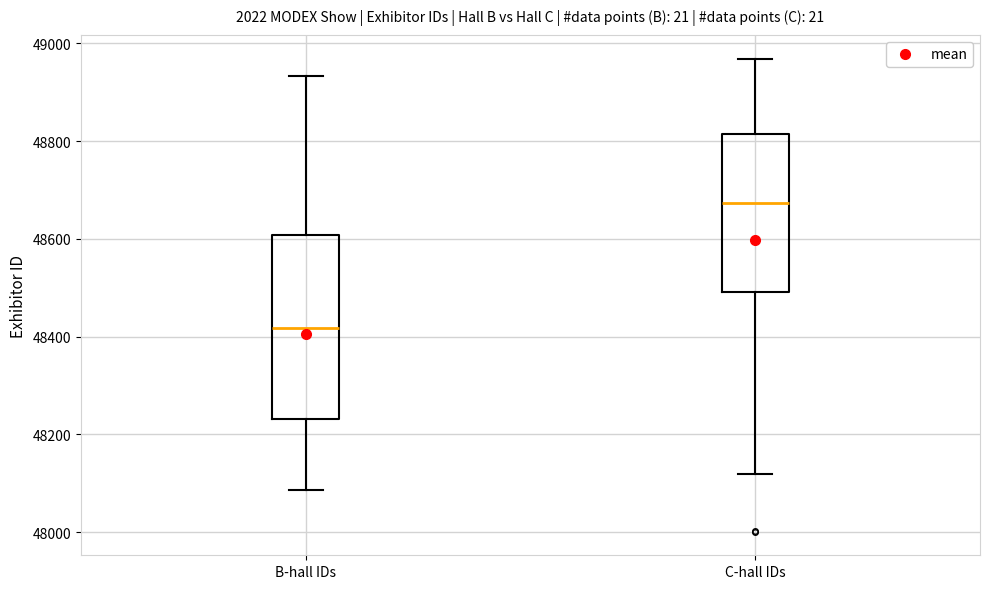

Reading left to right, read every box against the y-axis: the position of its median line, the range the box covers, and the ends of its whiskers. The values are not printed on the chart, so give them approximately, as read against the axis.

B-hall IDs: median 48420, box 48240 to 48600, whiskers 48080 to 48940
C-hall IDs: median 48680, box 48500 to 48820, whiskers 48120 to 48960